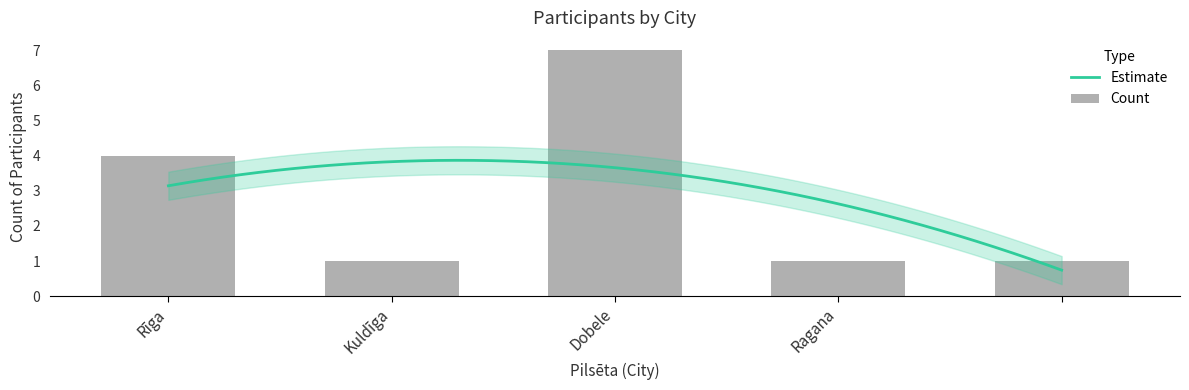

What is the sum of all values?

14